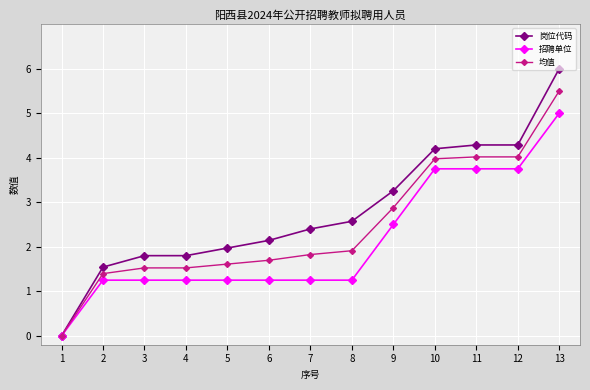

Rank the series by their maximum value, from highest to lowest.

岗位代码, 均值, 招聘单位